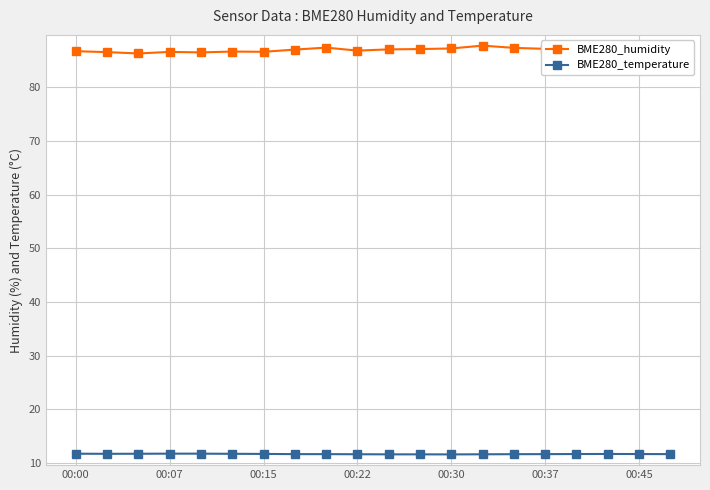

True or false: BME280_humidity and BME280_temperature cross at least once.

False